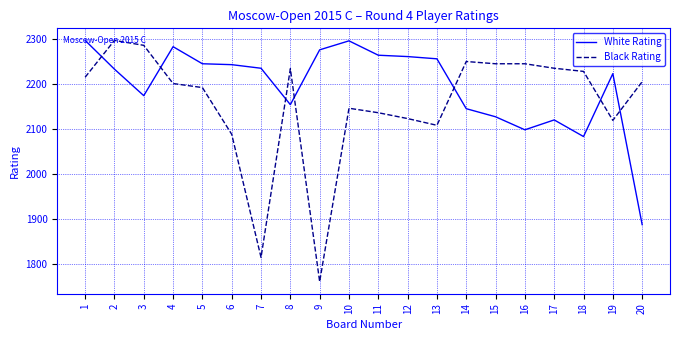

At which category does Black Rating reach its first local valley?

7